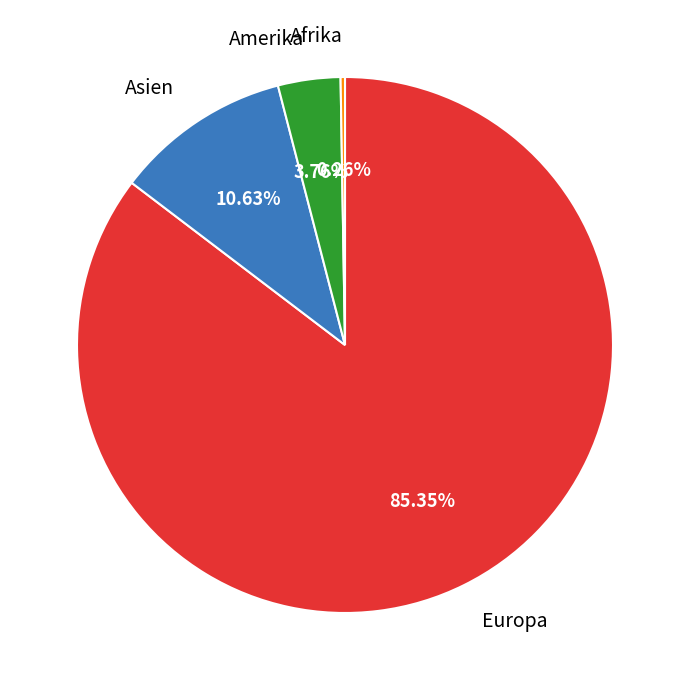

Is it true that Europa is 74% of the pie?

False